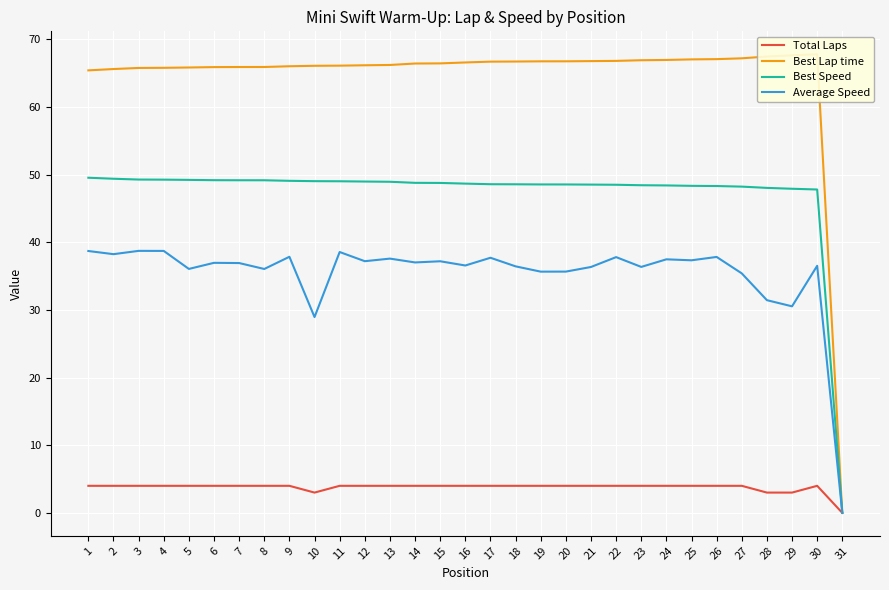

Reading left to right, extract all data points from this chart.

Total Laps: 1=4.0	2=4.0	3=4.0	4=4.0	5=4.0	6=4.0	7=4.0	8=4.0	9=4.0	10=3.0	11=4.0	12=4.0	13=4.0	14=4.0	15=4.0	16=4.0	17=4.0	18=4.0	19=4.0	20=4.0	21=4.0	22=4.0	23=4.0	24=4.0	25=4.0	26=4.0	27=4.0	28=3.0	29=3.0	30=4.0	31=0.0
Best Lap time: 1=65.4	2=65.6	3=65.8	4=65.8	5=65.8	6=65.9	7=65.9	8=65.9	9=66.0	10=66.1	11=66.1	12=66.2	13=66.2	14=66.4	15=66.4	16=66.6	17=66.7	18=66.7	19=66.7	20=66.7	21=66.8	22=66.8	23=66.9	24=66.9	25=67.0	26=67.1	27=67.2	28=67.5	29=67.6	30=67.8	31=0.0
Best Speed: 1=49.5	2=49.4	3=49.3	4=49.3	5=49.2	6=49.2	7=49.2	8=49.2	9=49.1	10=49.0	11=49.0	12=49.0	13=48.9	14=48.8	15=48.8	16=48.7	17=48.6	18=48.6	19=48.5	20=48.5	21=48.5	22=48.5	23=48.4	24=48.4	25=48.3	26=48.3	27=48.2	28=48.0	29=47.9	30=47.8	31=0.0
Average Speed: 1=38.7	2=38.2	3=38.7	4=38.7	5=36.1	6=37.0	7=36.9	8=36.1	9=37.9	10=28.9	11=38.6	12=37.2	13=37.6	14=37.0	15=37.2	16=36.6	17=37.7	18=36.4	19=35.7	20=35.7	21=36.3	22=37.8	23=36.4	24=37.5	25=37.3	26=37.8	27=35.4	28=31.4	29=30.5	30=36.5	31=0.0